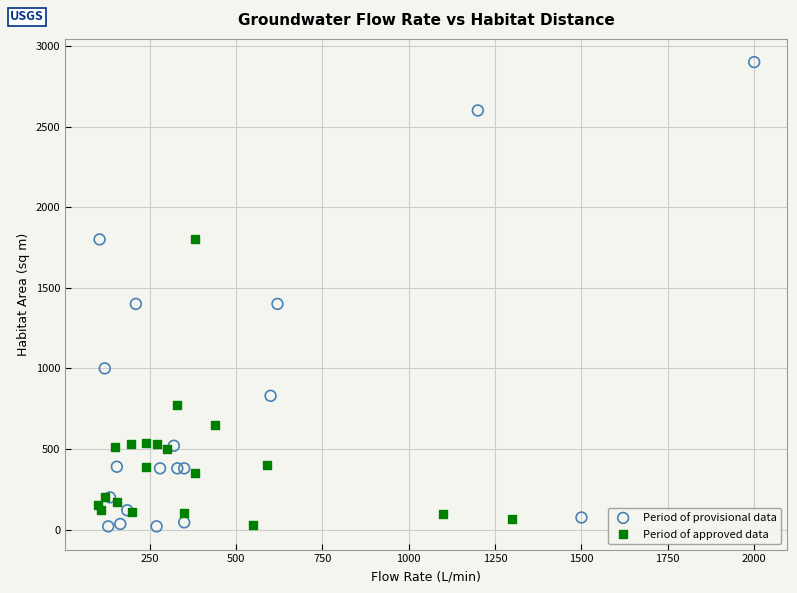

Which series has the largest Y range (max minus min)?

Period of provisional data